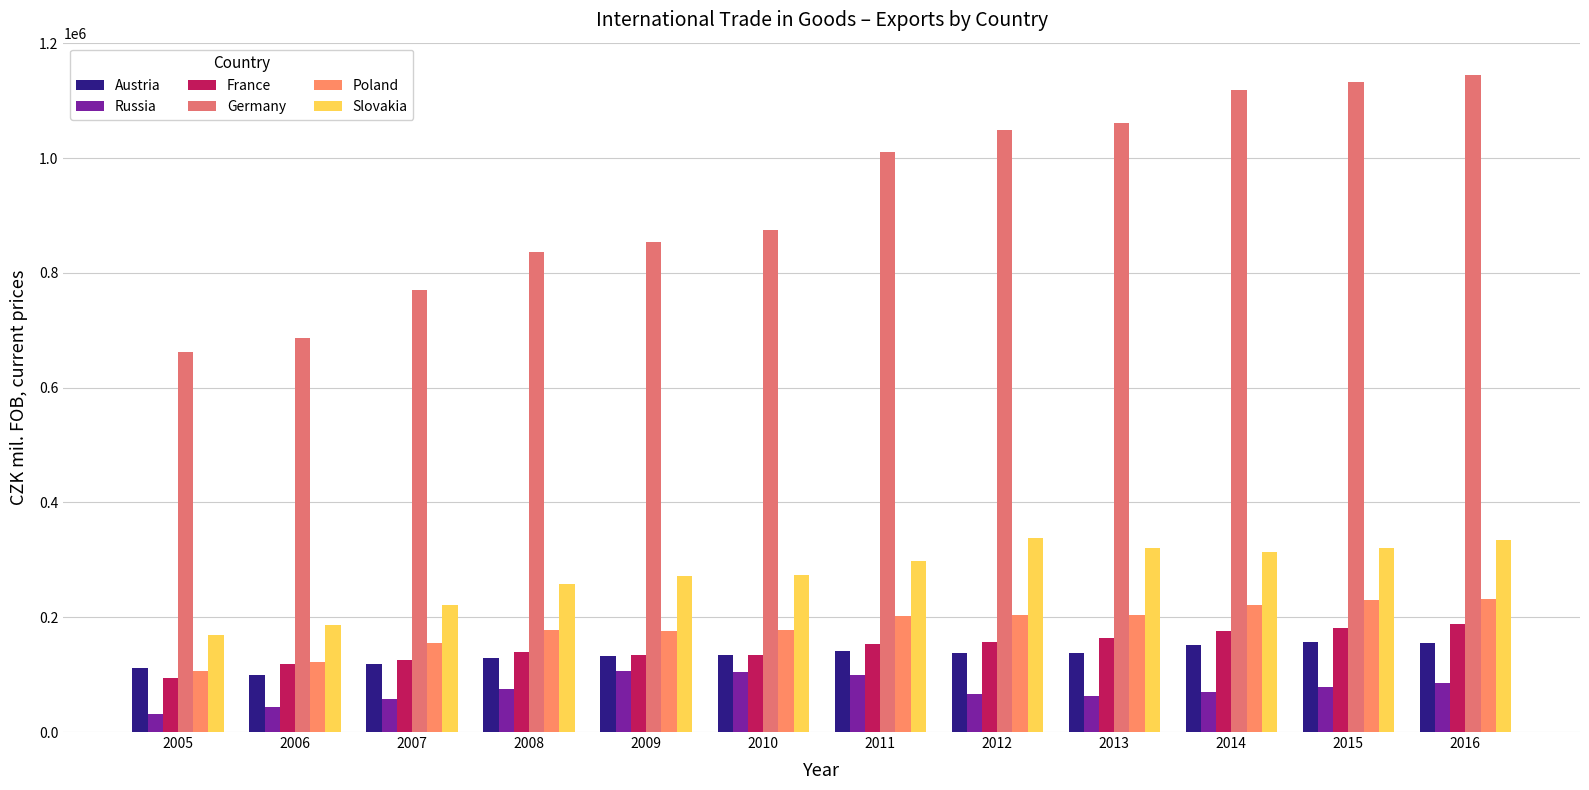

Which category has the highest value across all series?

2016